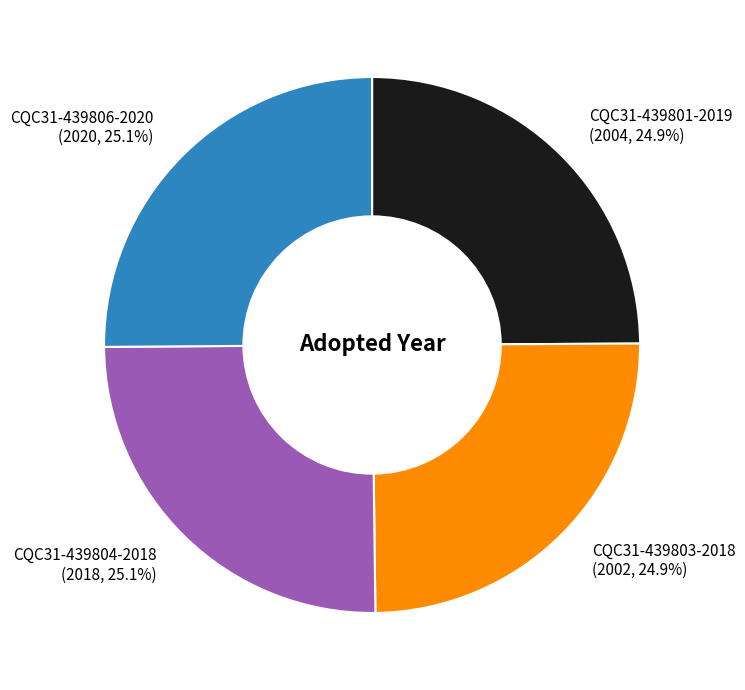

To the nearest percent, what portion does CQC31-439803-2018 represent?

25%